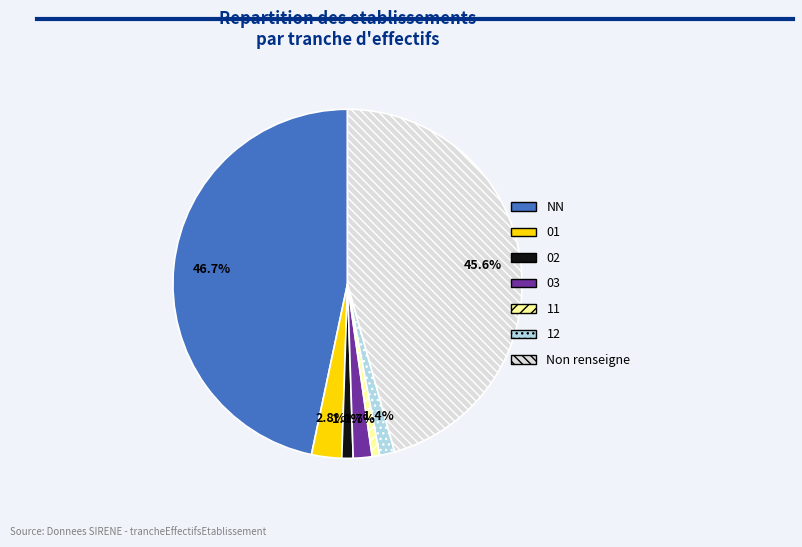

To the nearest percent, what portion does 02 represent?

1%